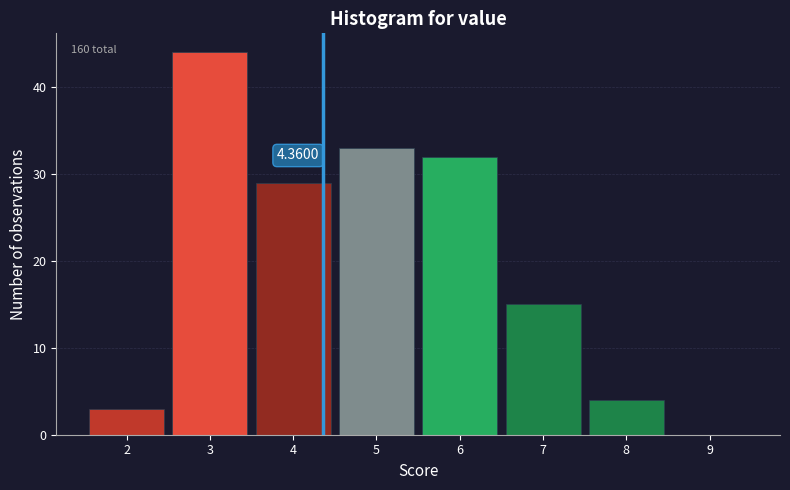

Over which range of the x-axis is the bar tallest?

2.5 to 3.5